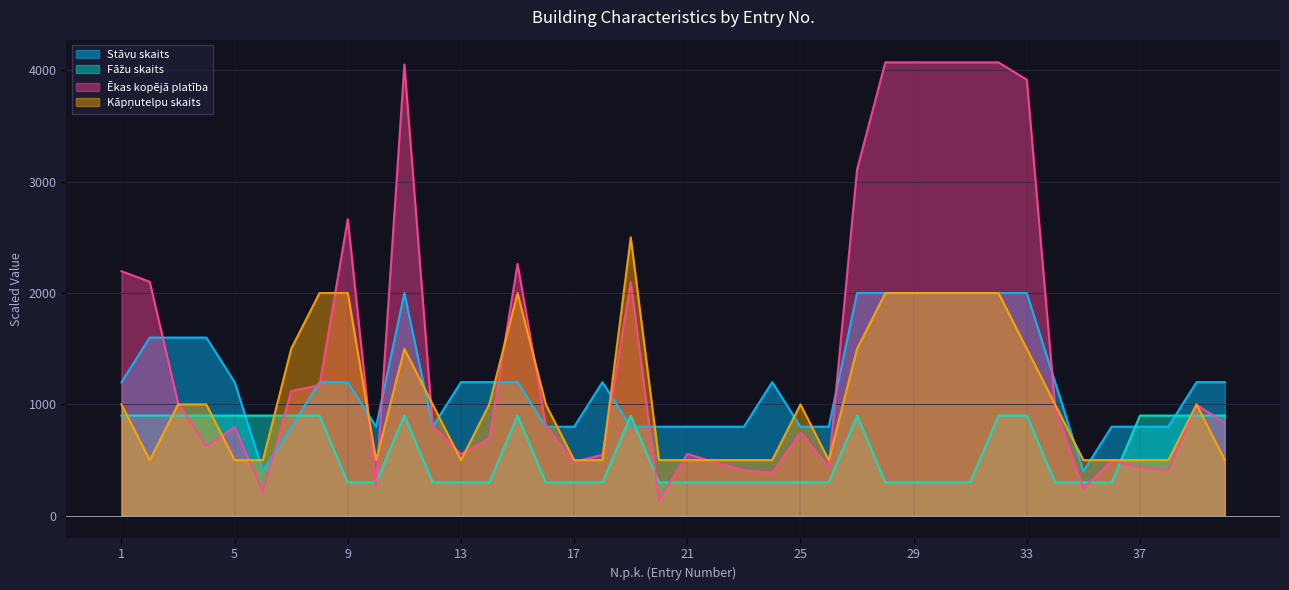

What is the average value of the Fāžu skaits series?

570